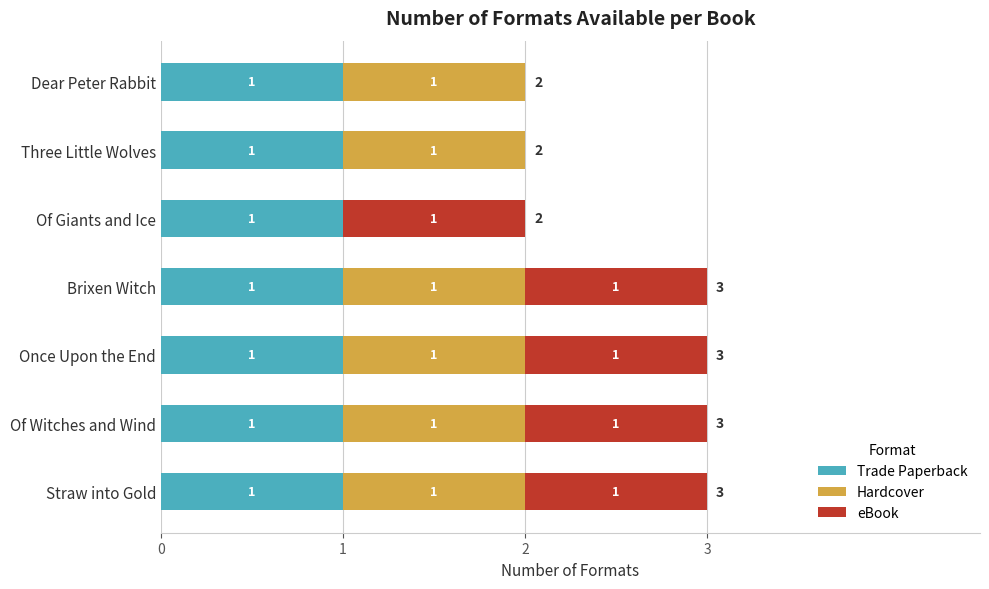

What is the total value across all series at Once Upon the End?

3